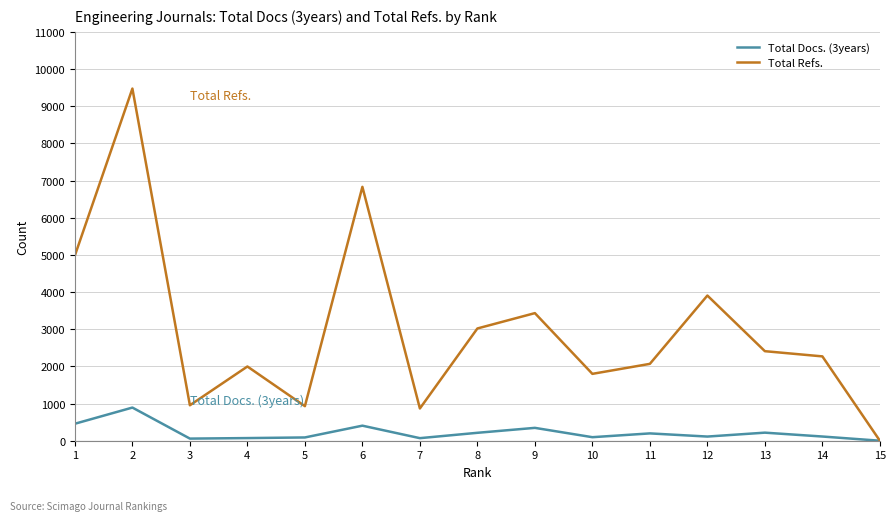

Rank the series by their maximum value, from highest to lowest.

Total Refs., Total Docs. (3years)